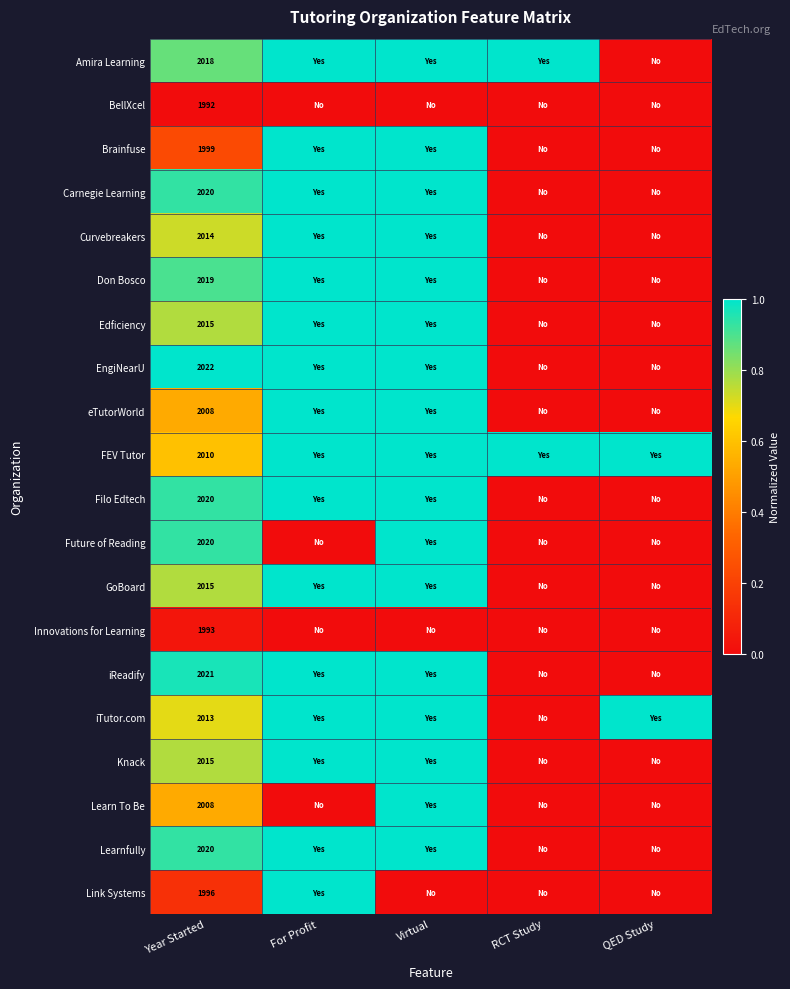

What is the spread (max minus min) of values at Year Started?

30